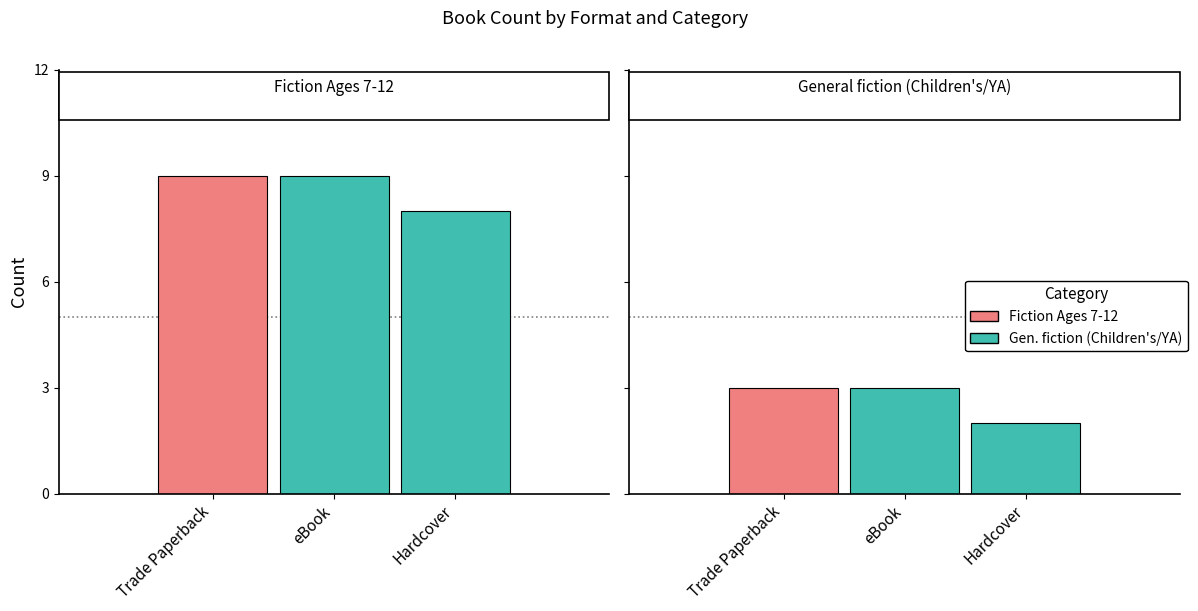

The Trade Paperback series shows 4 at 1. True or false?

False